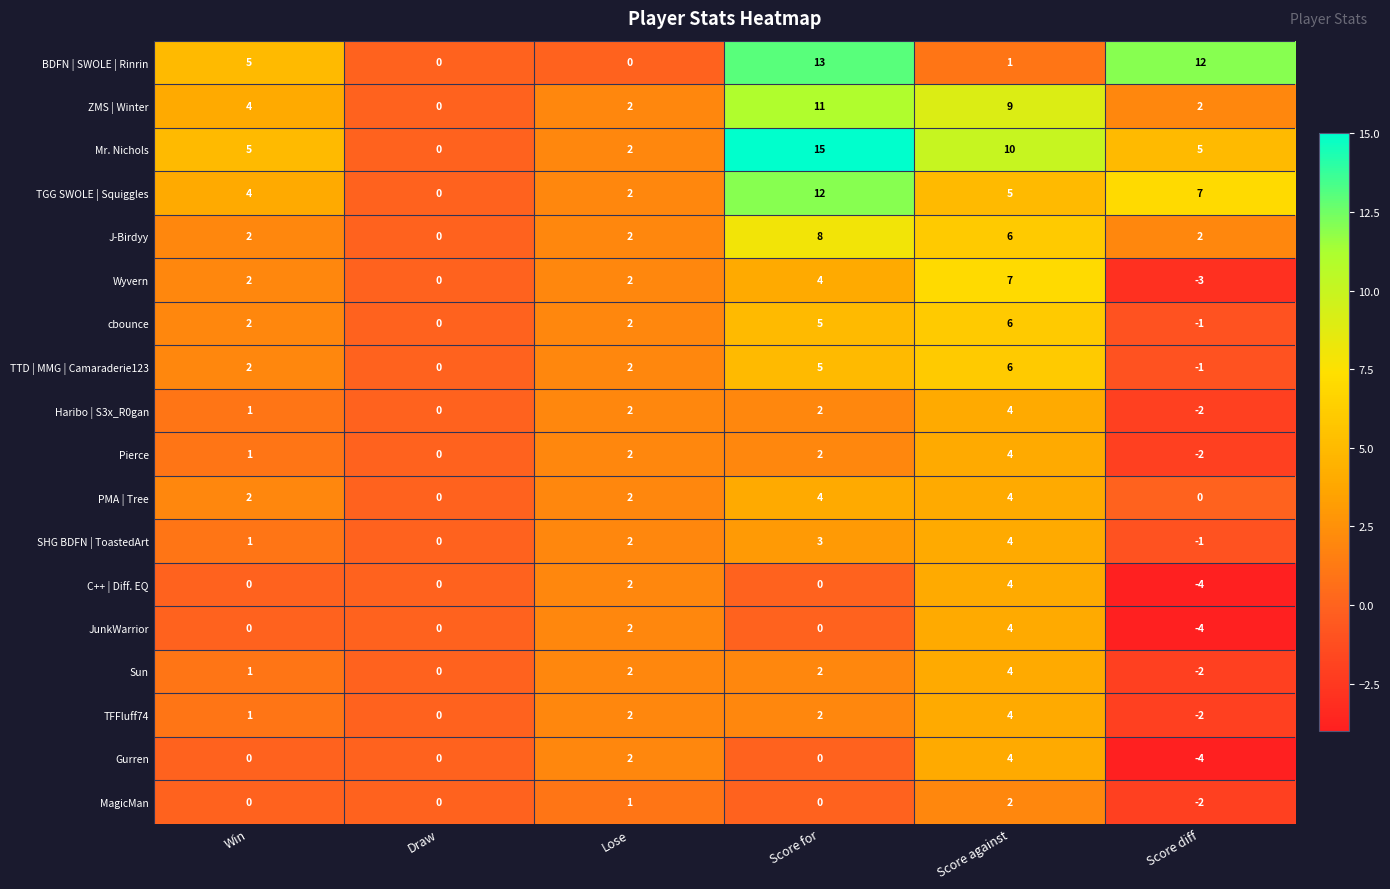

What is the total value across all series at Score against?

88